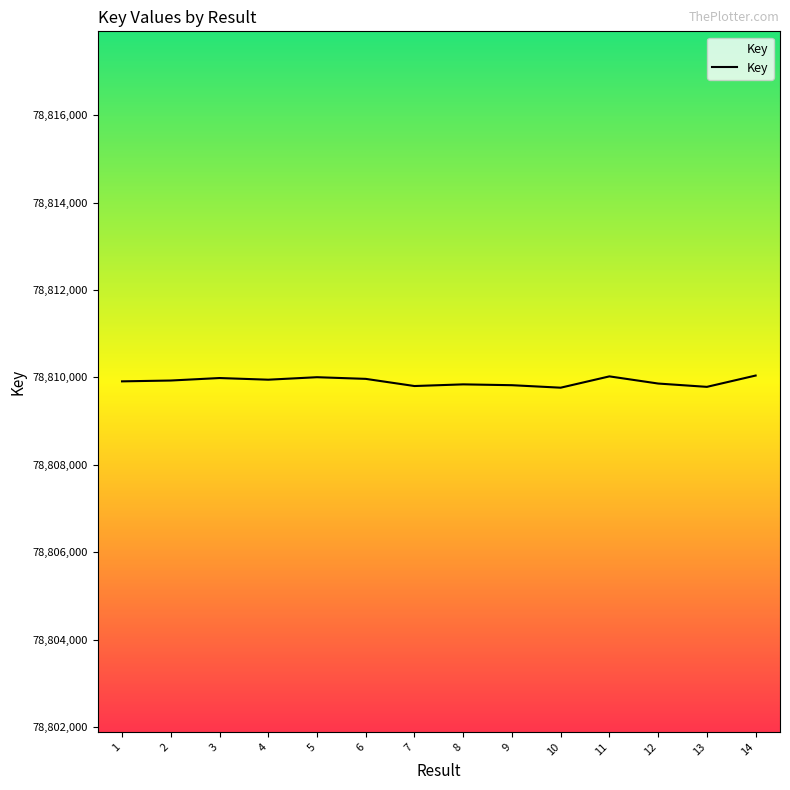

Is it true that the value at 7 is 78809804?

True